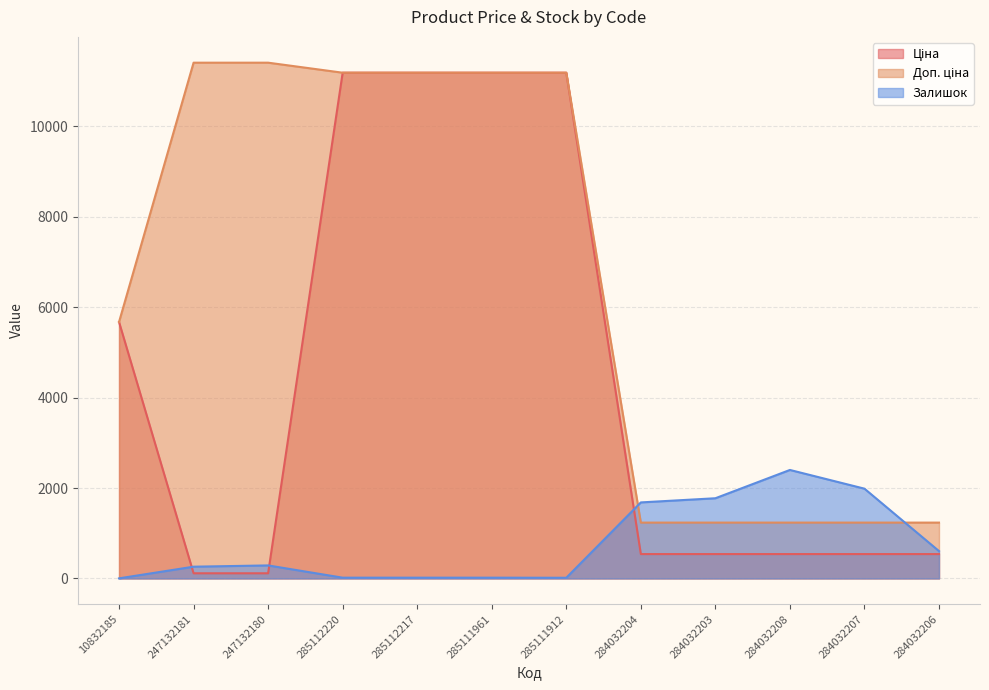

What is the maximum value for Доп. ціна?

11410.0